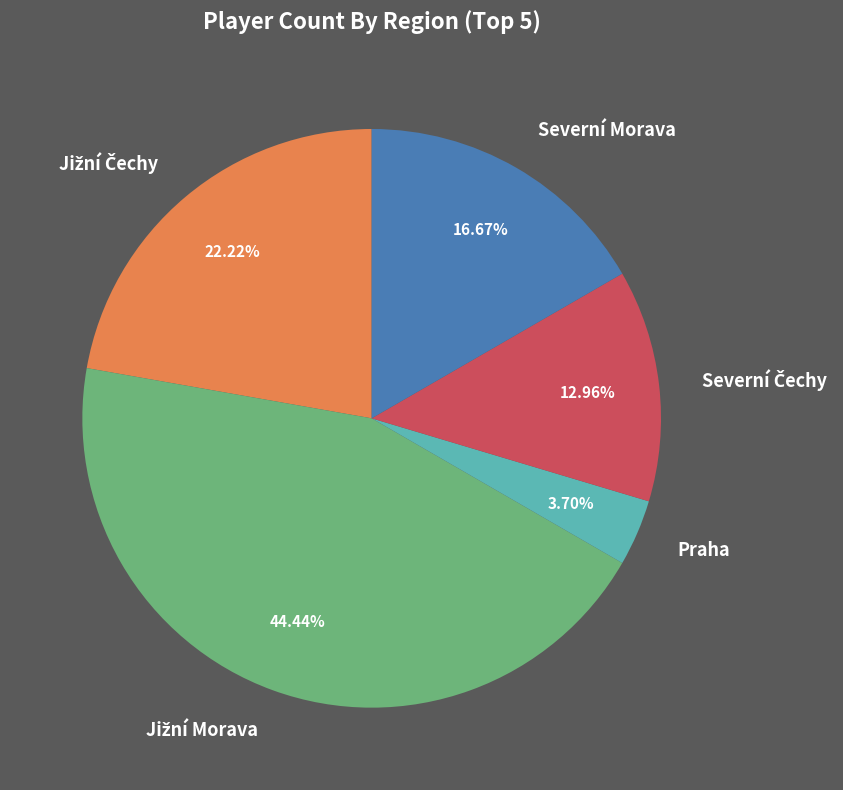

True or false: Severní Morava accounts for 17% of the total.

True